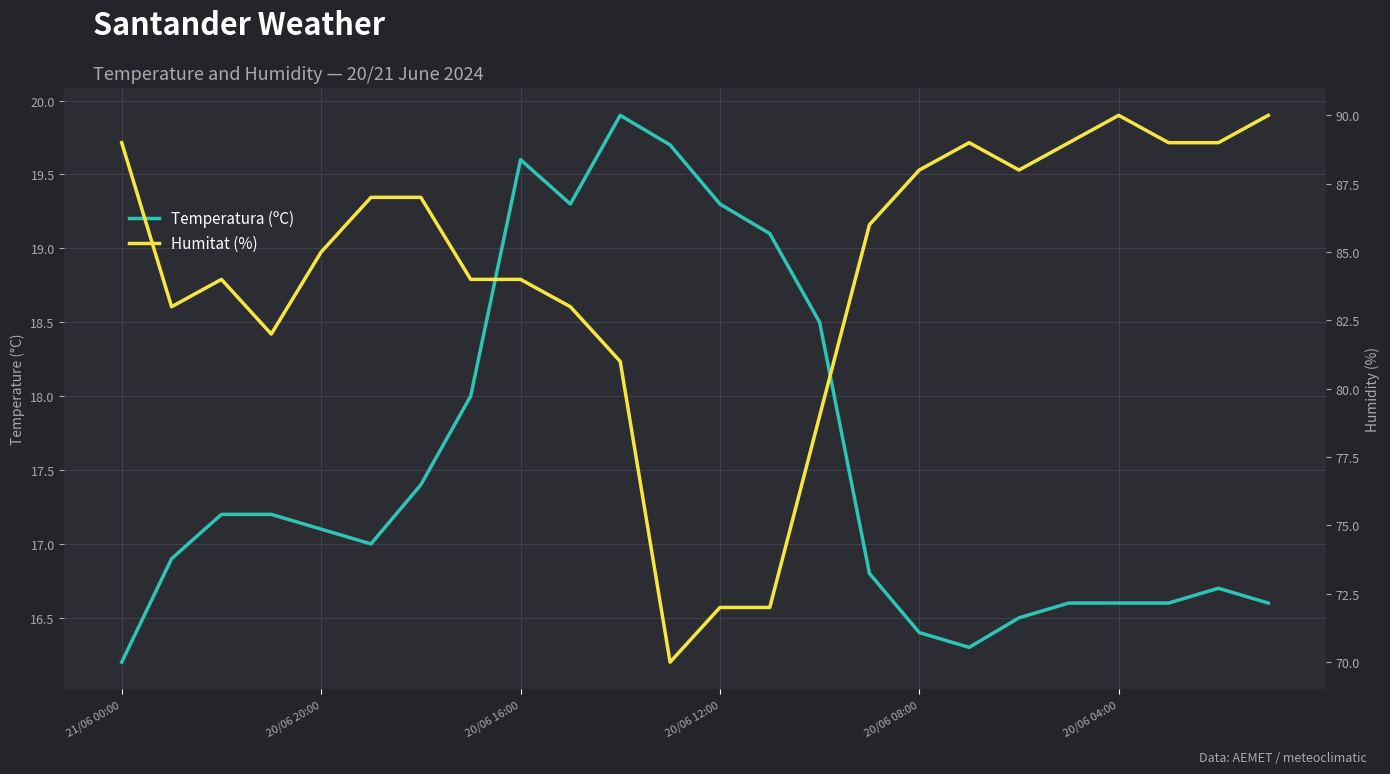

Does the chart display data point markers on the line(s)?

No